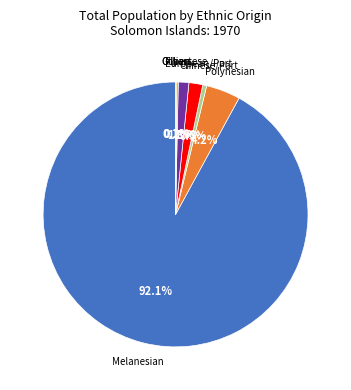

True or false: Gilbertese accounts for 1% of the total.

True